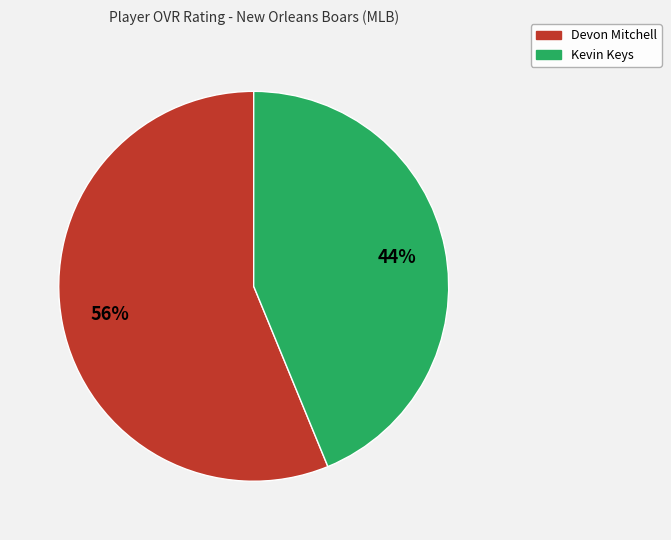

To the nearest percent, what is the difference between the Devon Mitchell and Kevin Keys slice percentages?

12%